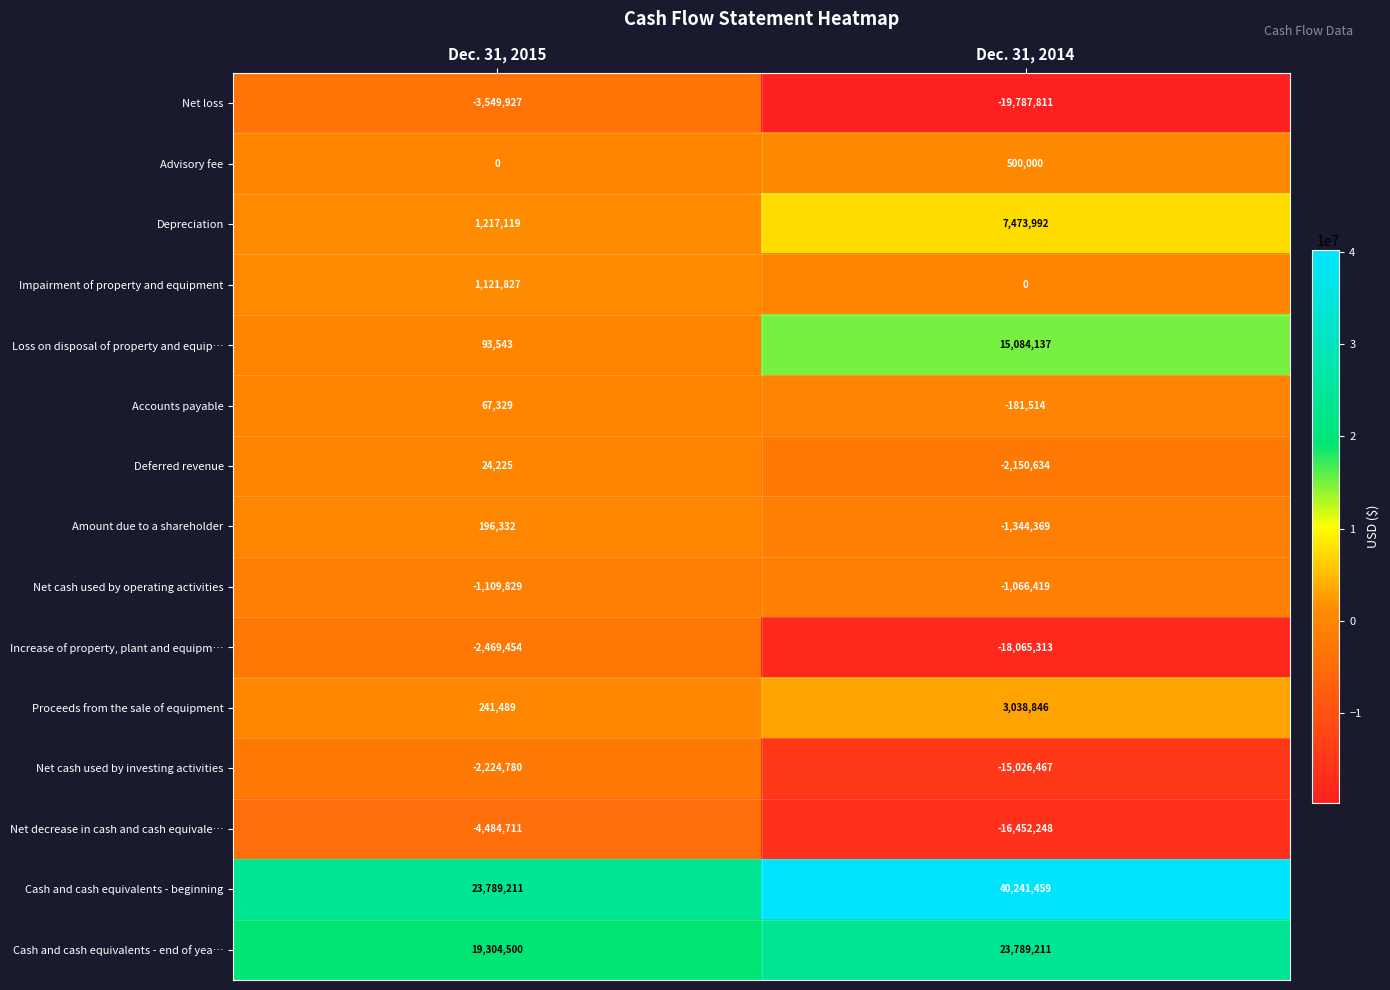

What is the sum of all Amount due to a shareholder values?

-1148037